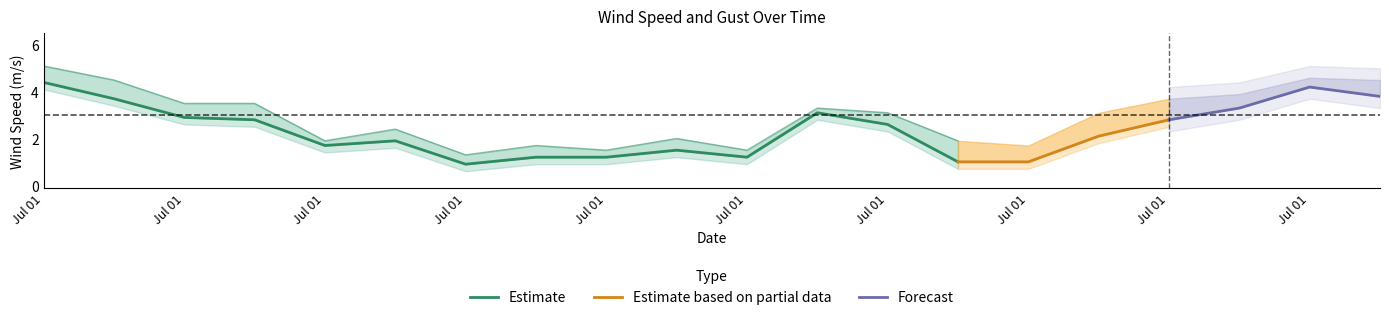

In wind_speed_of_gust, how many points are lower than both neighbors (excluding endpoints)?

5